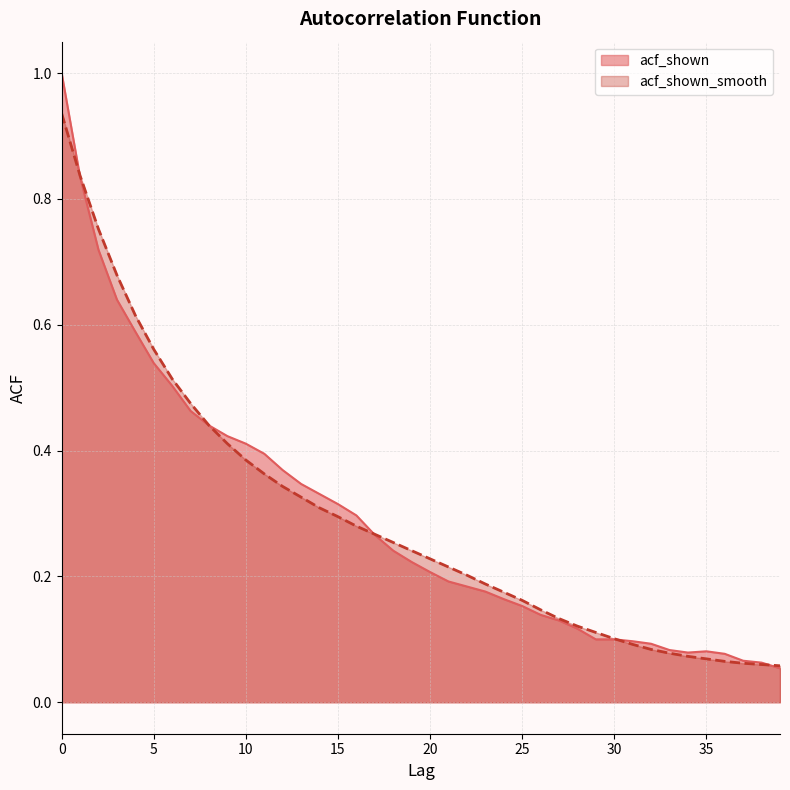

Which category has the lowest value across all series?

39